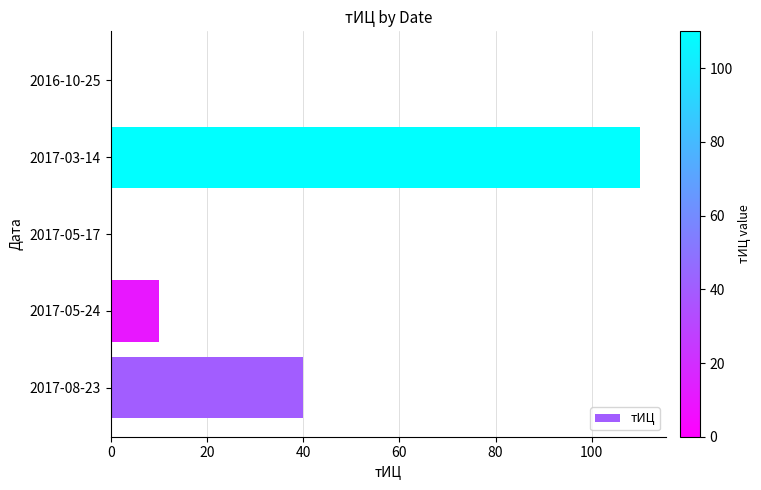

Is it true that the value at 2017-05-24 is 10?

True